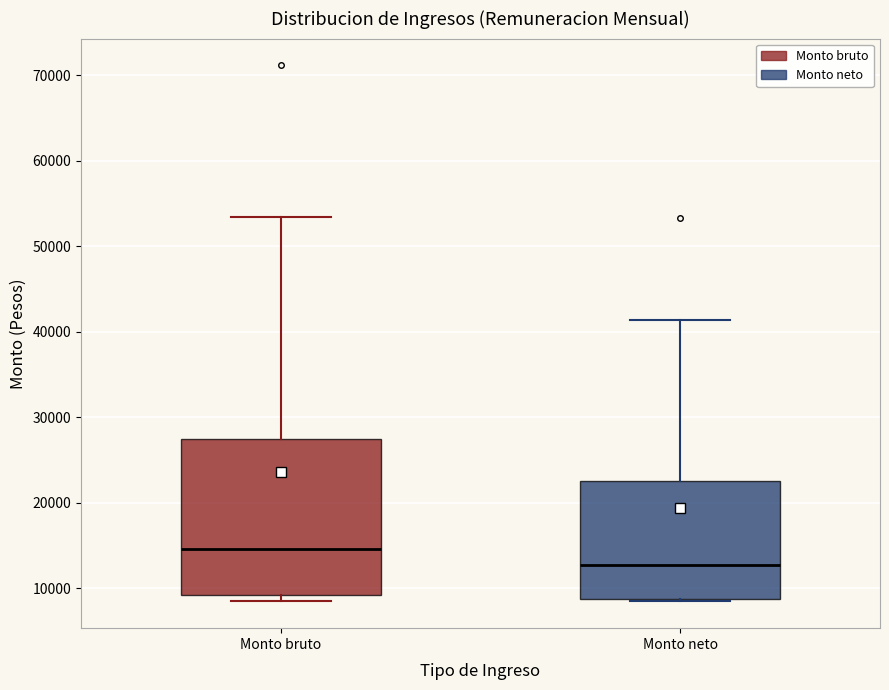

Reading left to right, transcribe this box plot: for each box, give where its median line is, the range the box spans, and where its two whiskers end, as read against the y-axis. The values are not printed on the chart, so give them approximately, as read against the axis.

Monto bruto: median 15000, box 9000 to 28000, whiskers 8000 to 53000
Monto neto: median 13000, box 9000 to 23000, whiskers 8000 to 41000